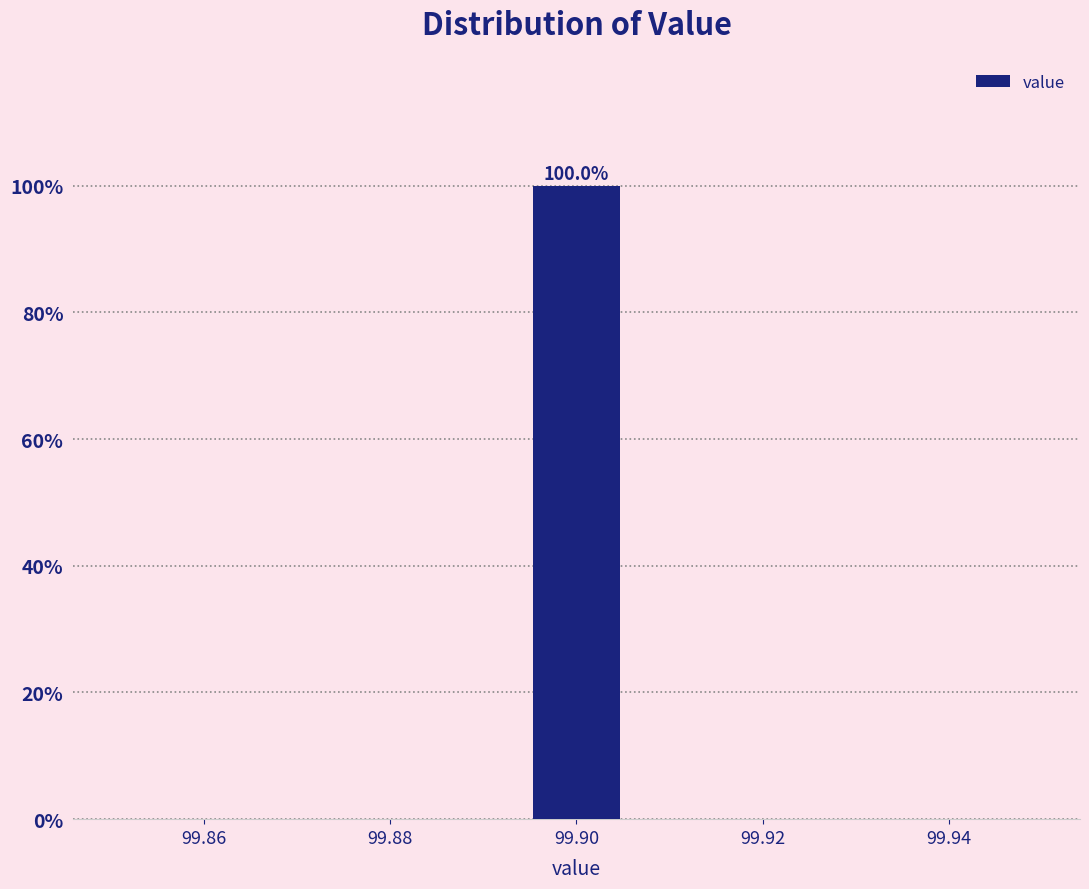

Which range on the x-axis has the tallest bar?

99.894 to 99.906